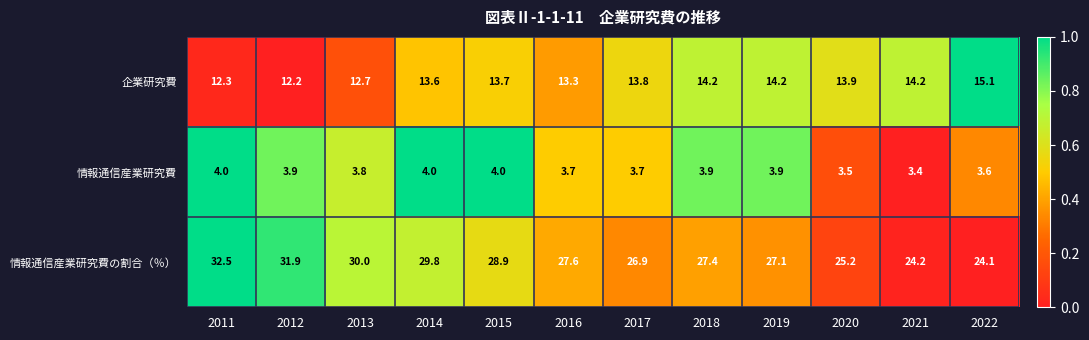

Is it true that 企業研究費 equals 21.6 at 2020?

False